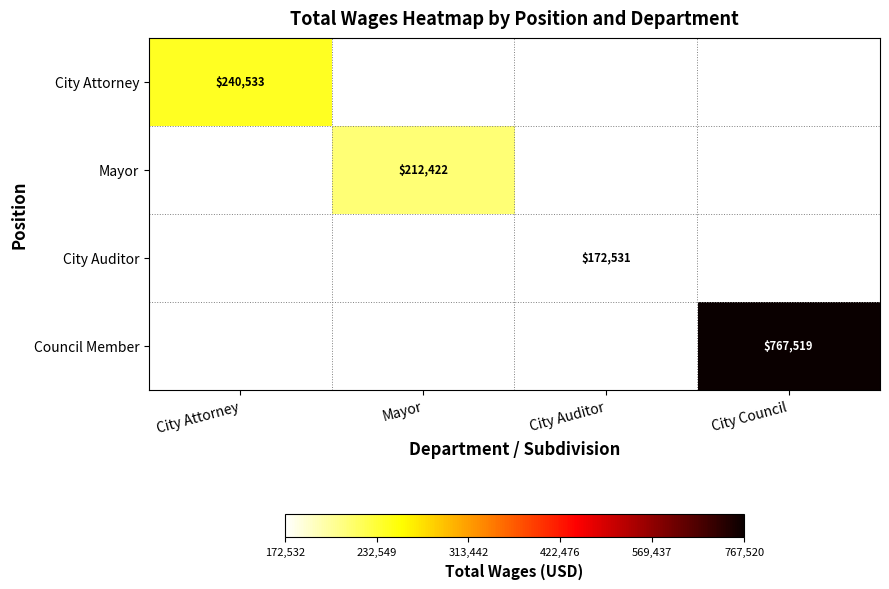

Which series has the largest range (max minus min)?

City Attorney